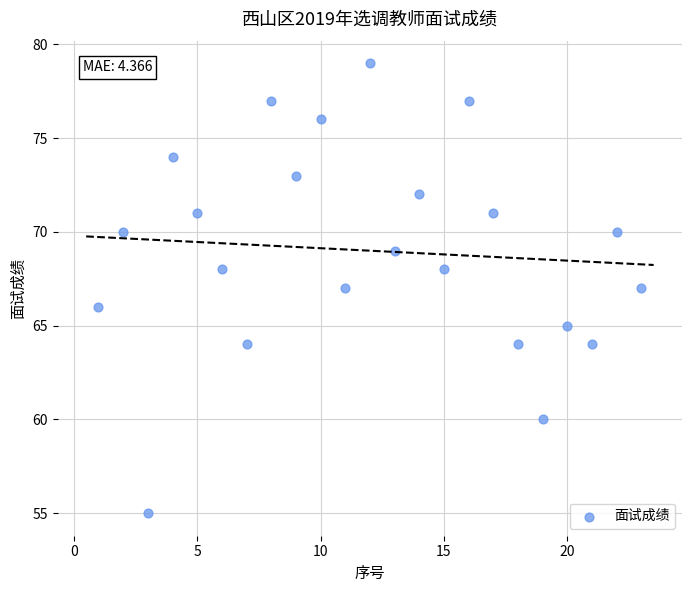

What is the range of X values (max minus min)?

22